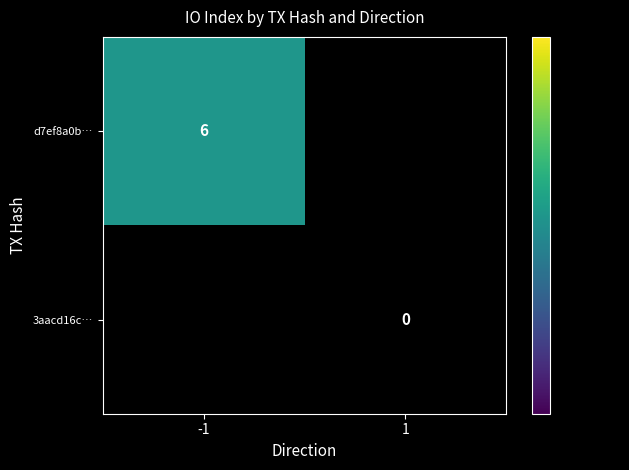

True or false: d7ef8a0b… has a value of 8 at -1.

False